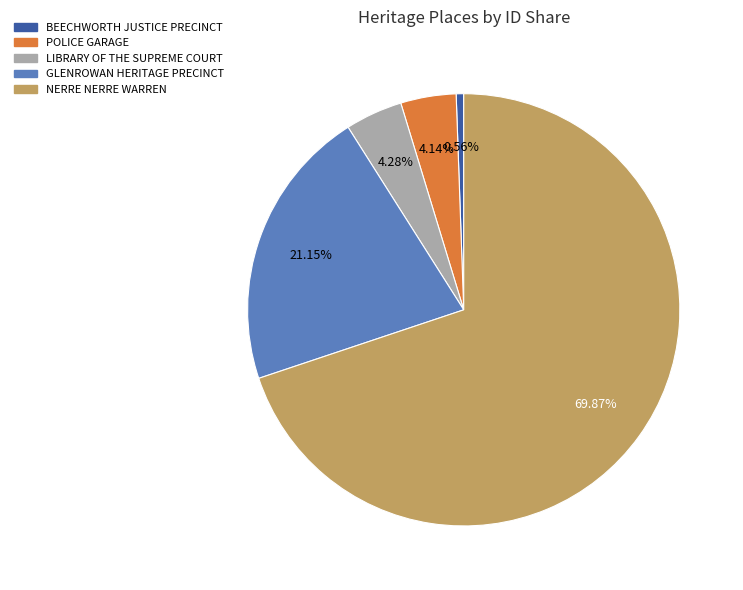

The GLENROWAN HERITAGE PRECINCT slice represents 32% of the pie. True or false?

False